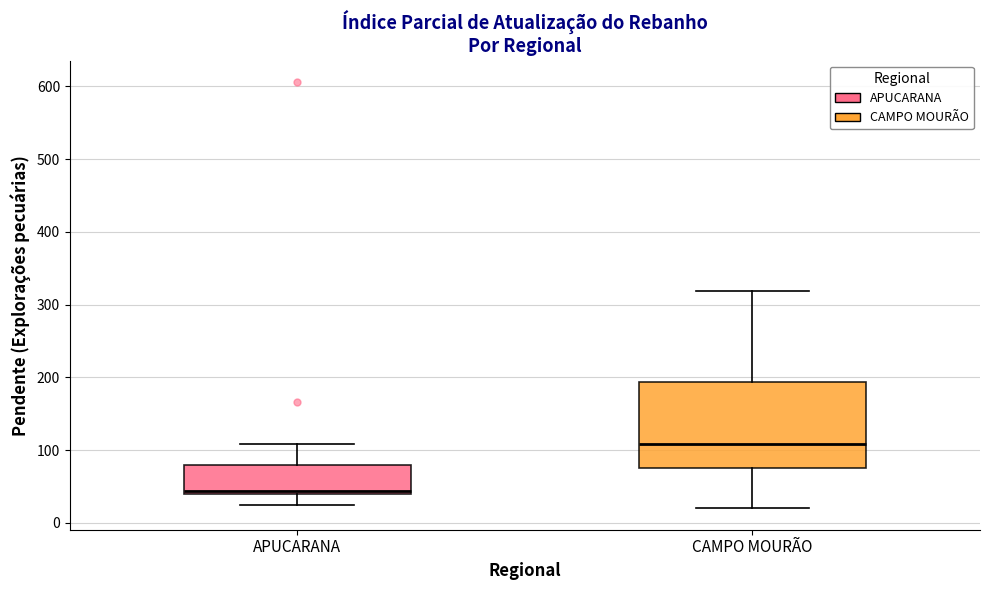

Which box has the lowest median line?

APUCARANA